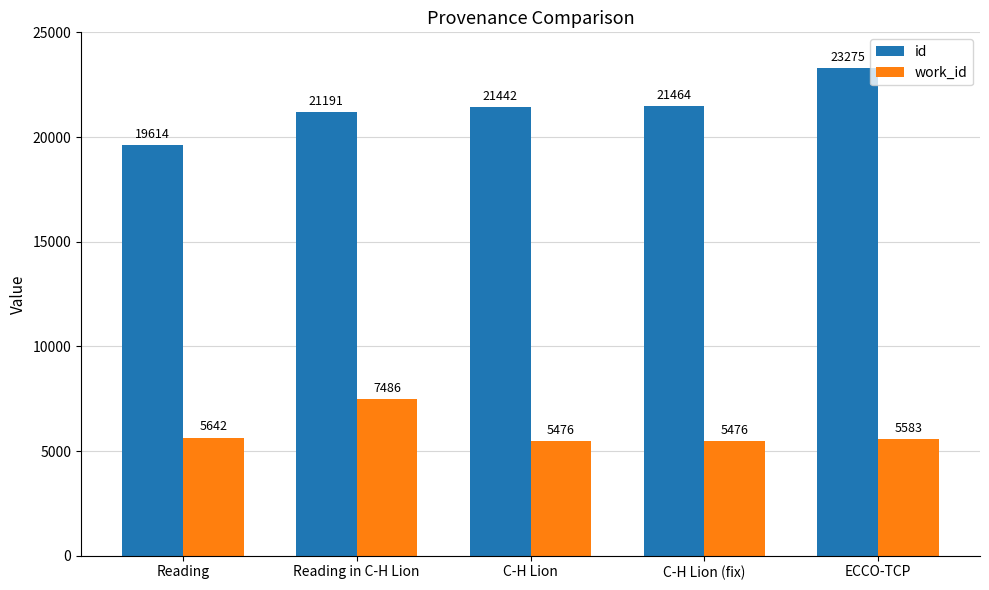

At which label is id closest to 21444?

C-H Lion